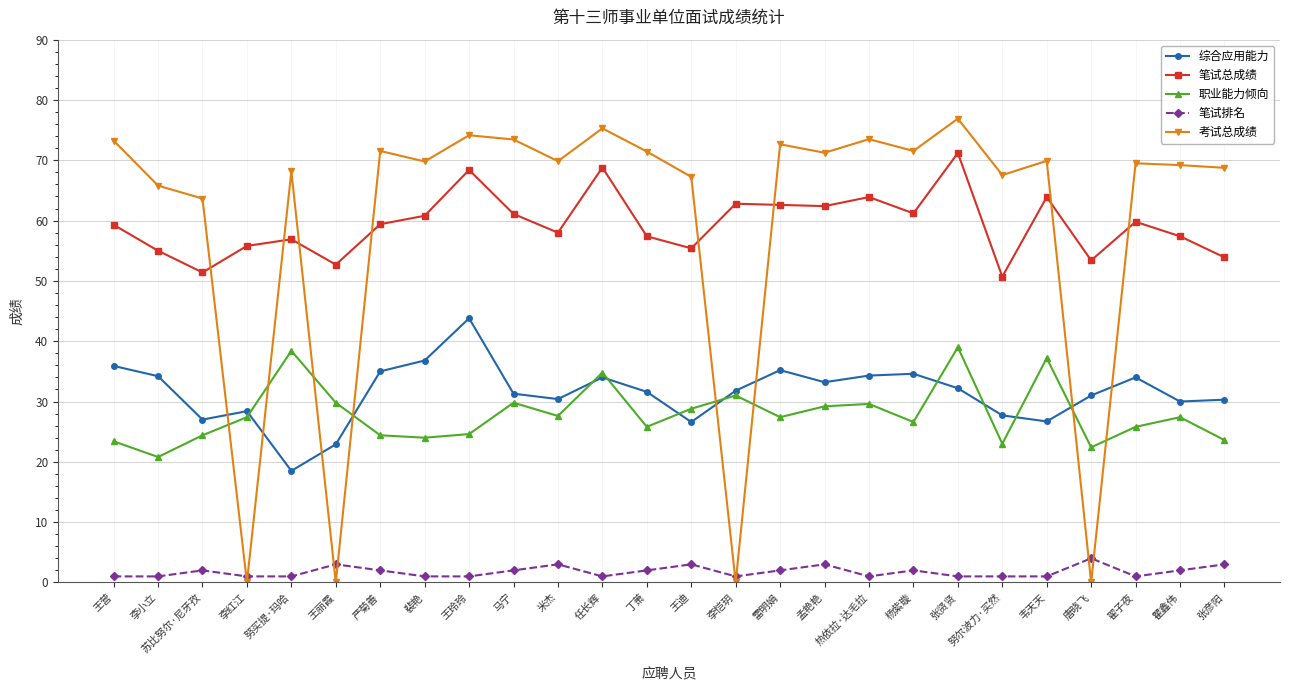

Which label corresponds to the largest value in the chart?

张贤贤